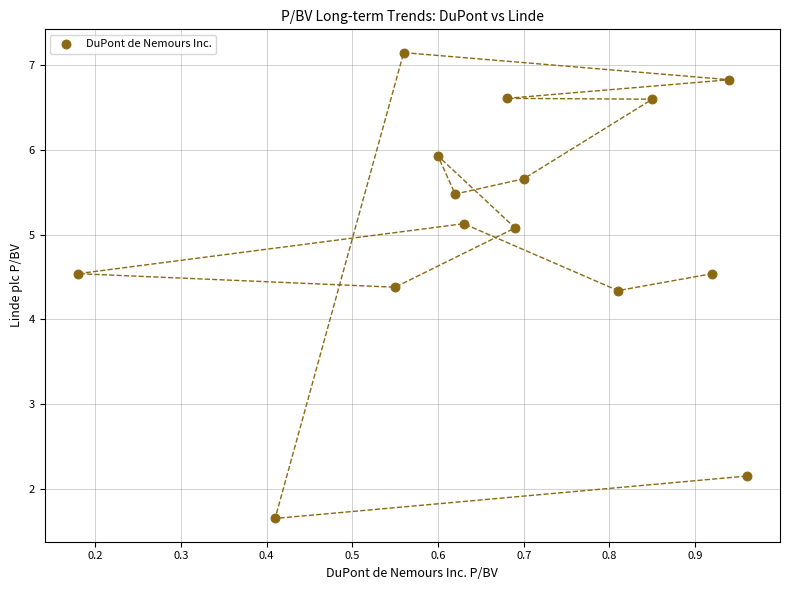

What is the range of Y values (max minus min)?

5.5